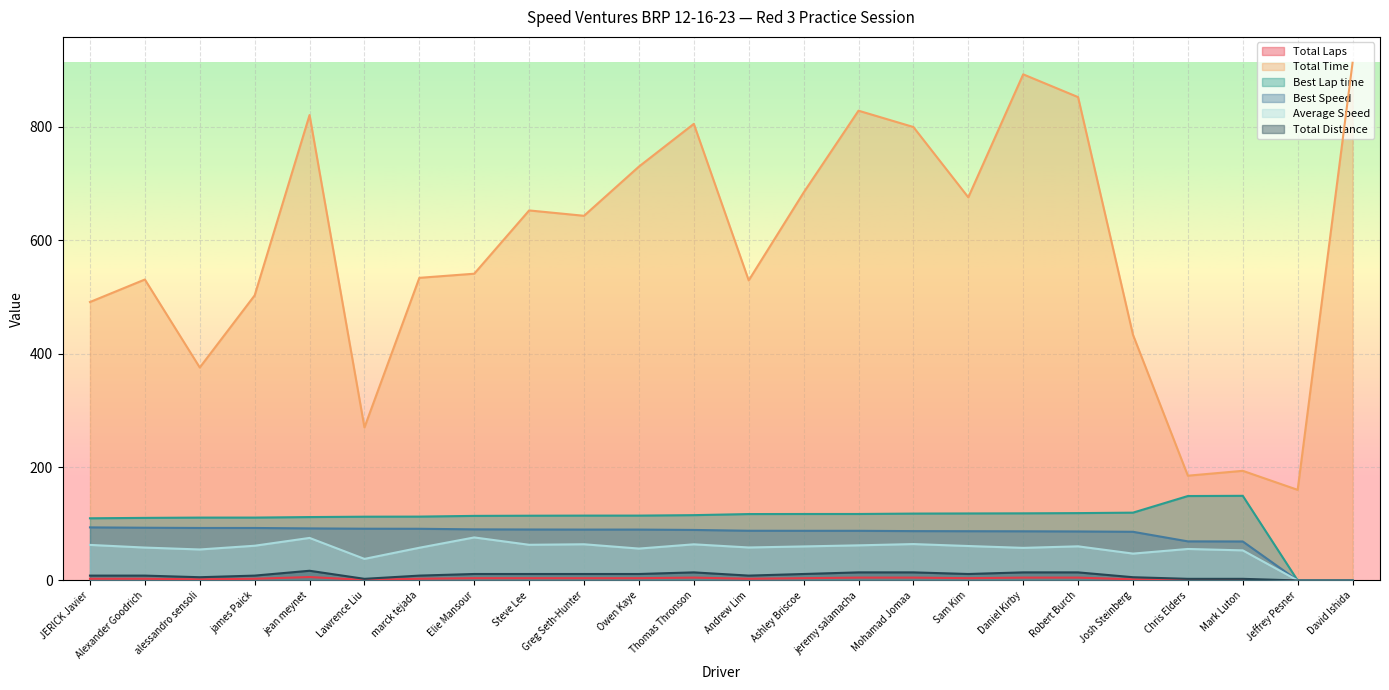

How many values in the Average Speed series are below 59?

12